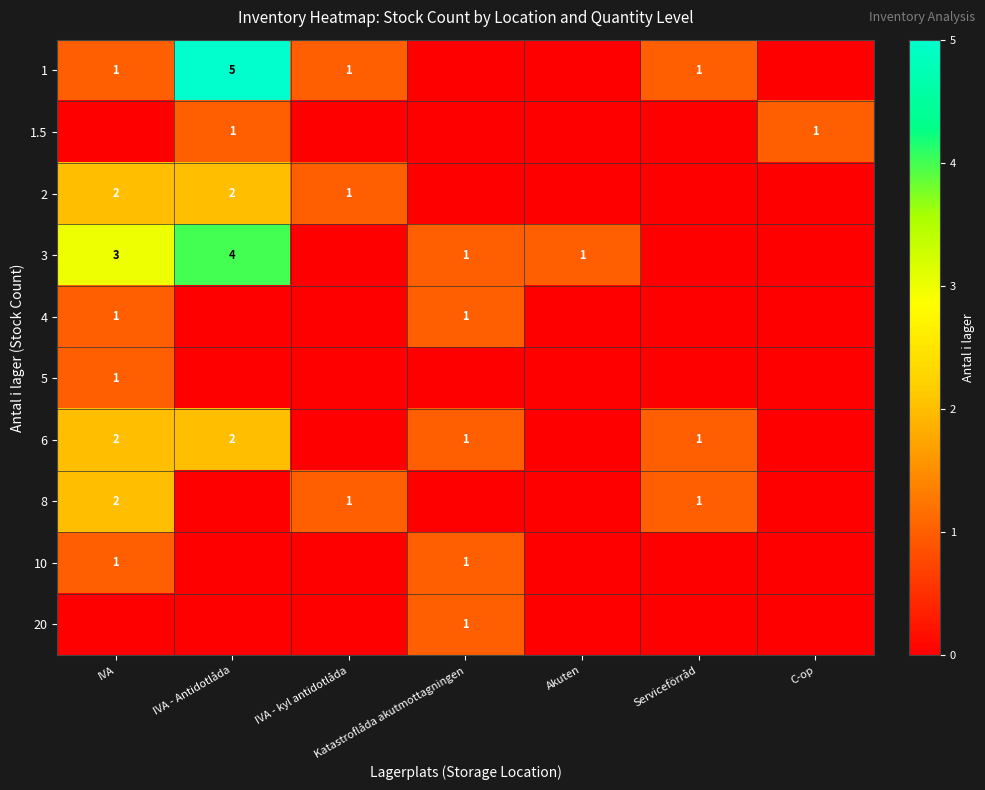

What is the greatest value displayed?

5